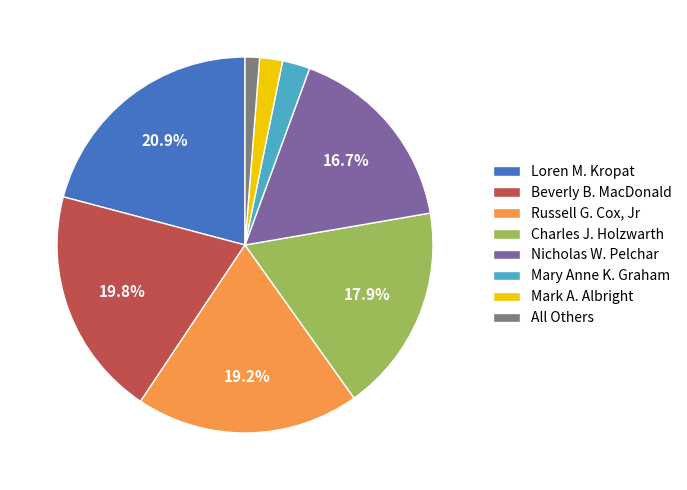

Does any single category account for the majority?

No